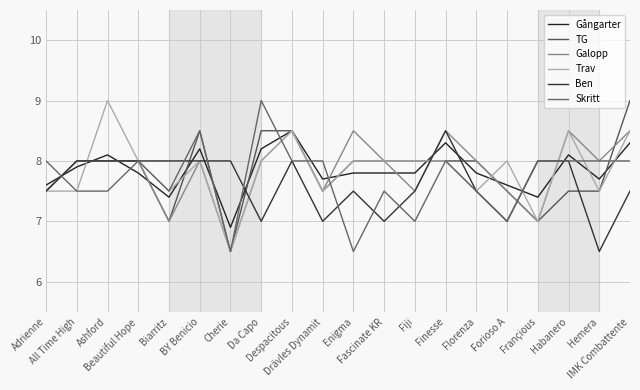

Between which two adjacent categories do Gångarter and Trav first intersect?

All Time High and Ashford